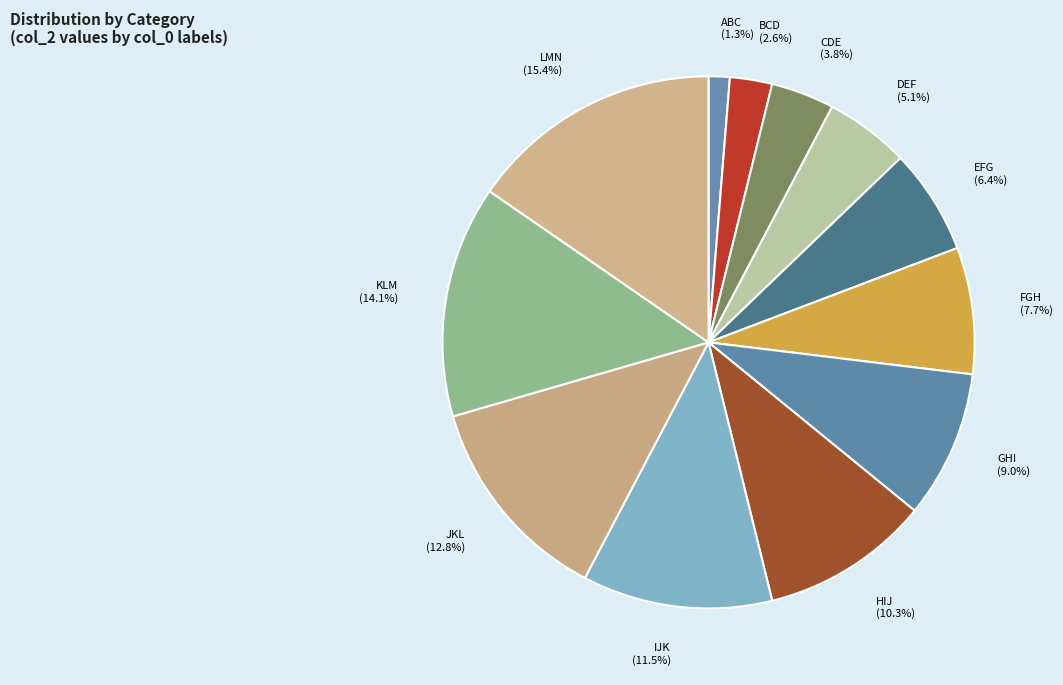

Which has a higher value, LMN or CDE?

LMN